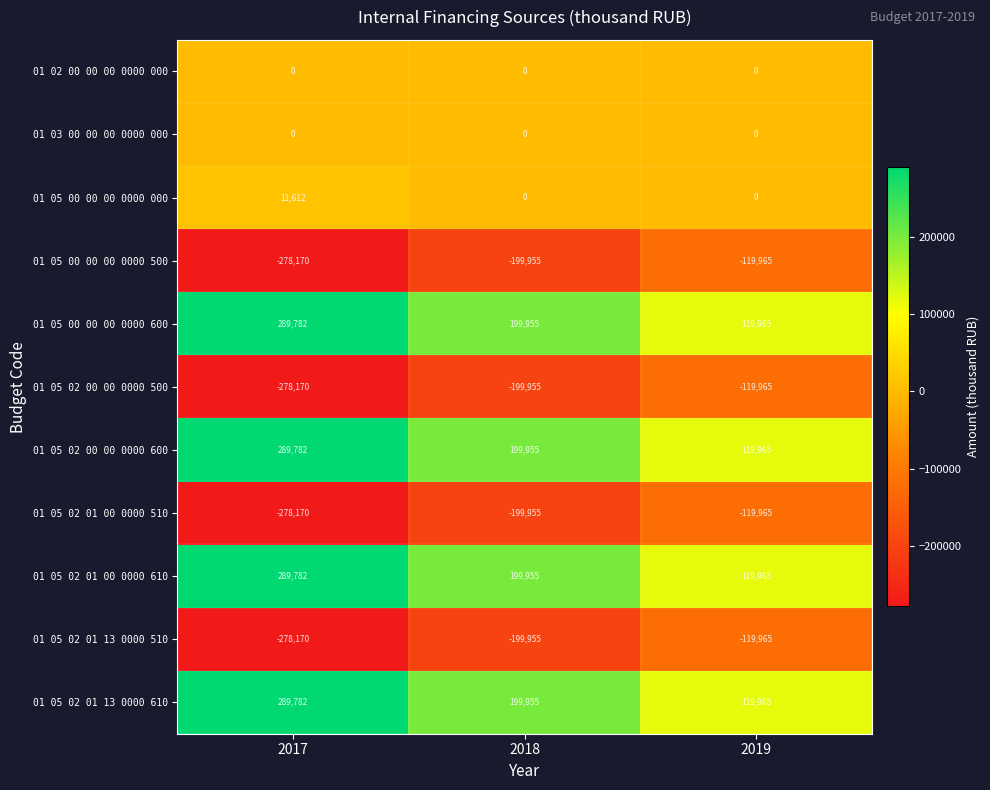

At which category is the sum across all series the highest?

2017